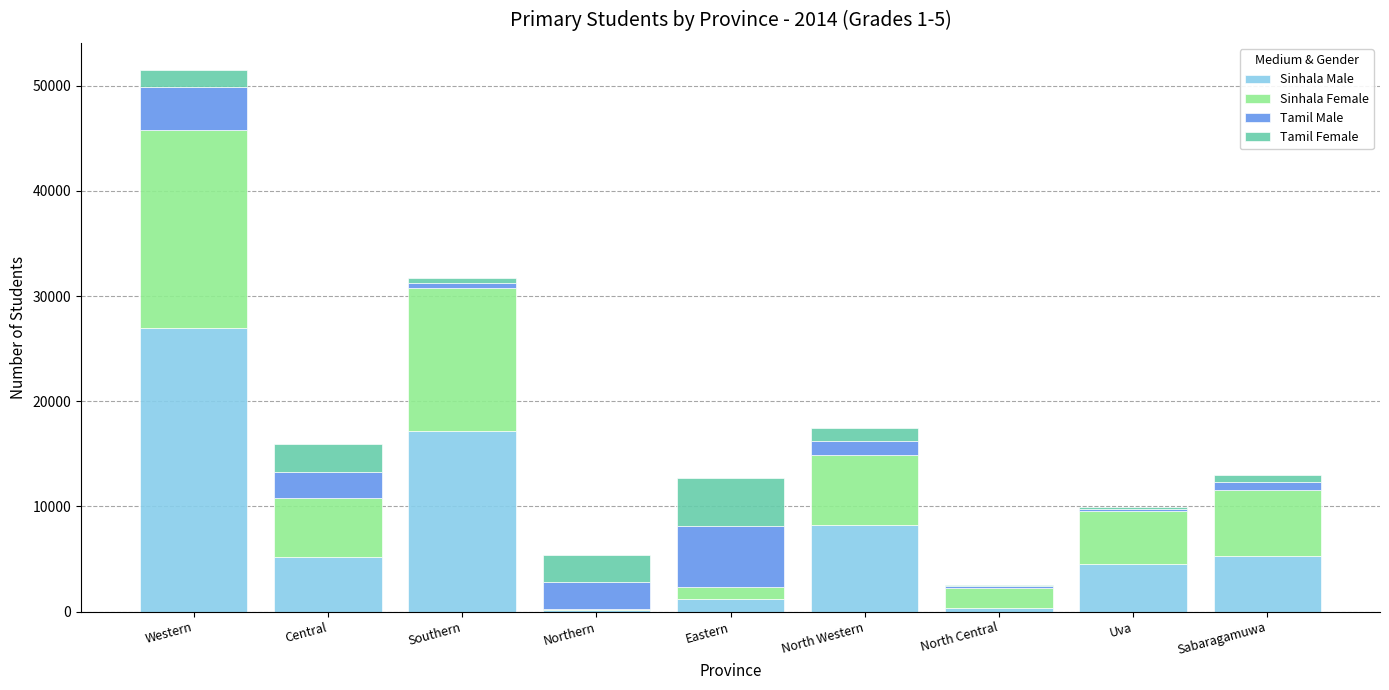

What is the sum of all Sinhala Male values?

69008